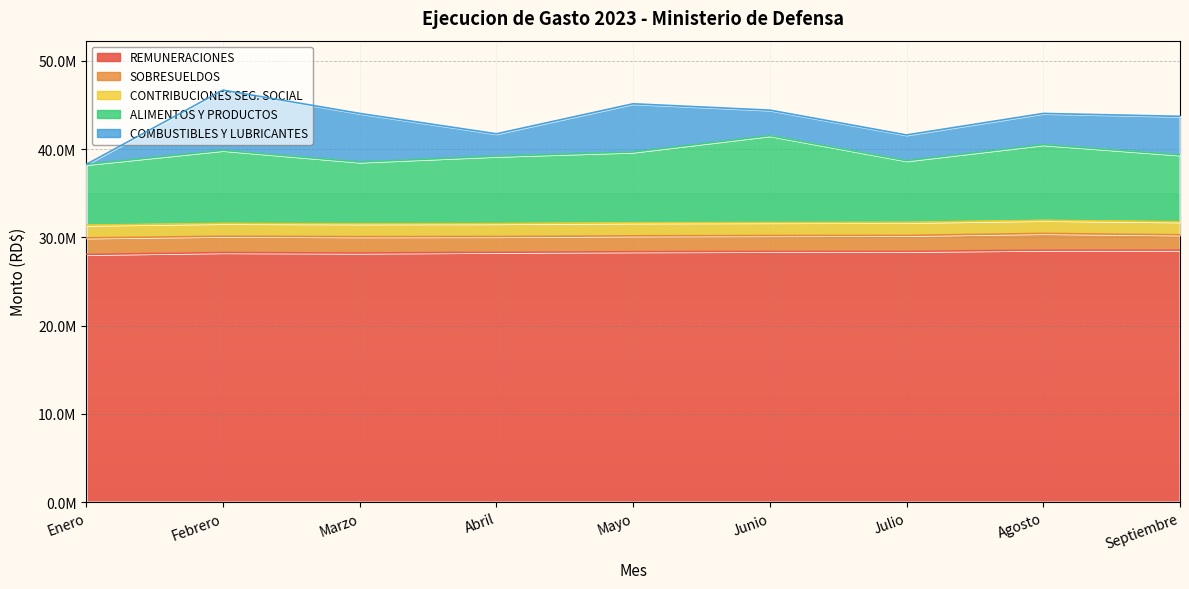

Does the chart display data point markers on the line(s)?

No